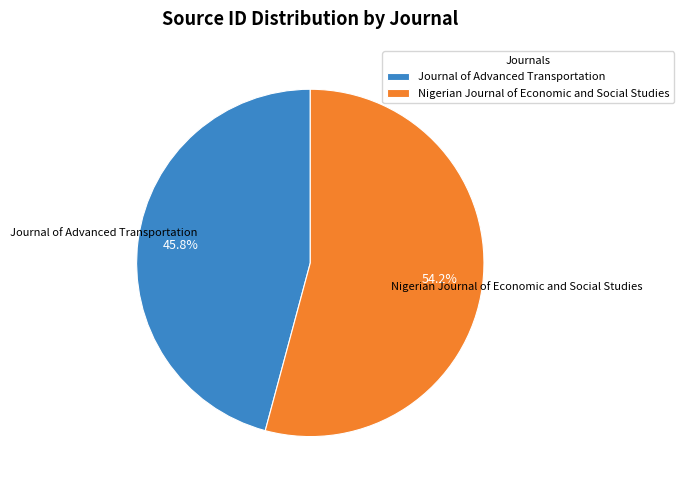

What percentage is NOT represented by Journal of Advanced Transportation?

54.2%